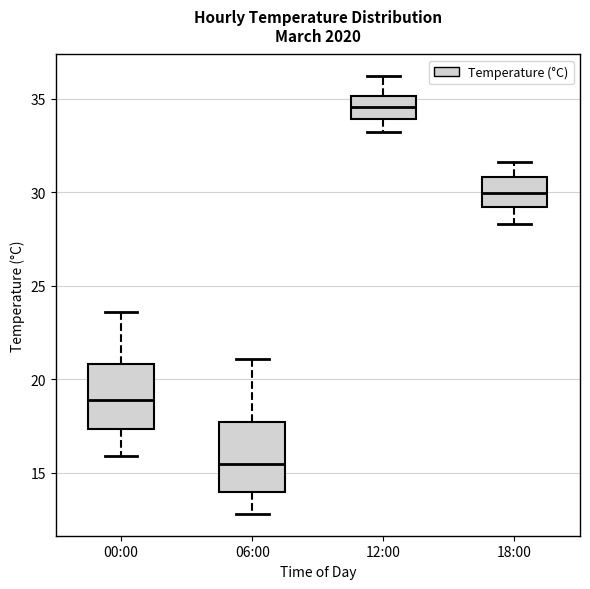

Reading left to right, read every box against the y-axis: the position of its median line, the range the box covers, and the ends of its whiskers. The values are not printed on the chart, so give them approximately, as read against the axis.

00:00: median 19.0, box 17.5 to 21.0, whiskers 16.0 to 23.5
06:00: median 15.5, box 14.0 to 17.5, whiskers 13.0 to 21.0
12:00: median 34.5, box 34.0 to 35.0, whiskers 33.0 to 36.0
18:00: median 30.0, box 29.0 to 31.0, whiskers 28.5 to 31.5